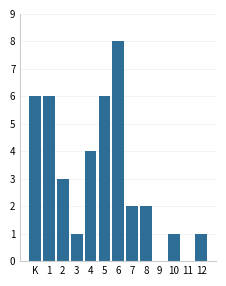

Reading right to left, transcribe all the data shown in this chart.

12=1	11=0	10=1	9=0	8=2	7=2	6=8	5=6	4=4	3=1	2=3	1=6	K=6